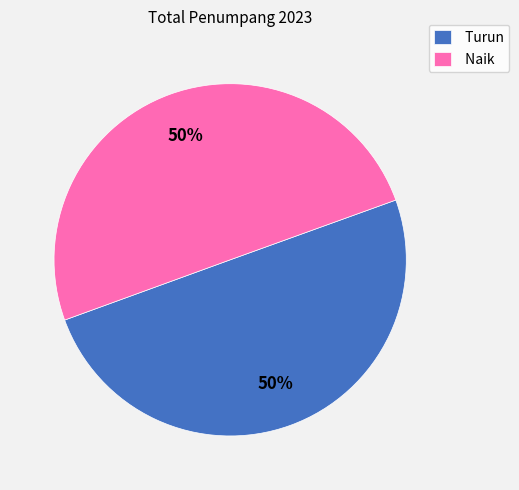

To the nearest percent, what portion does Turun represent?

50%